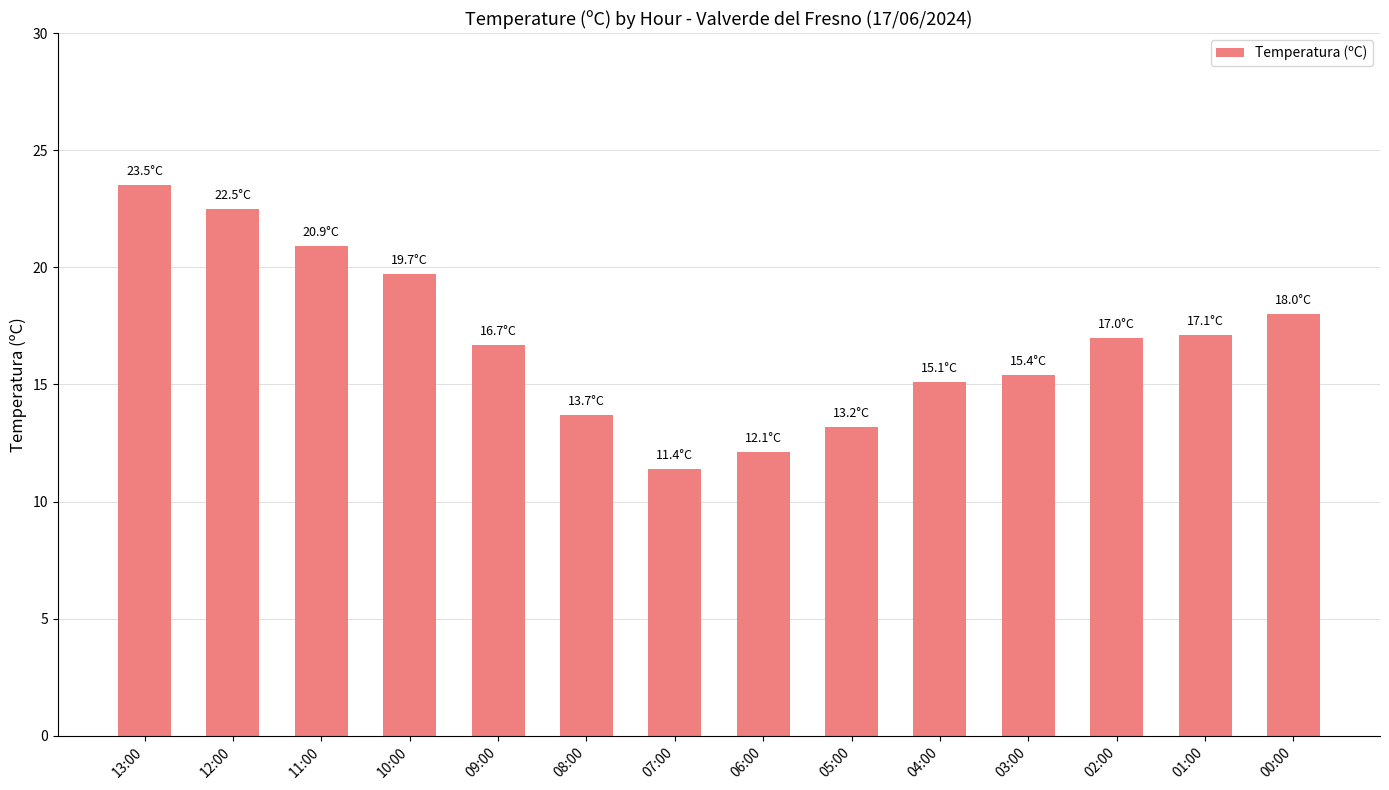

What is the sum of the values at 13:00 and 09:00?

40.2